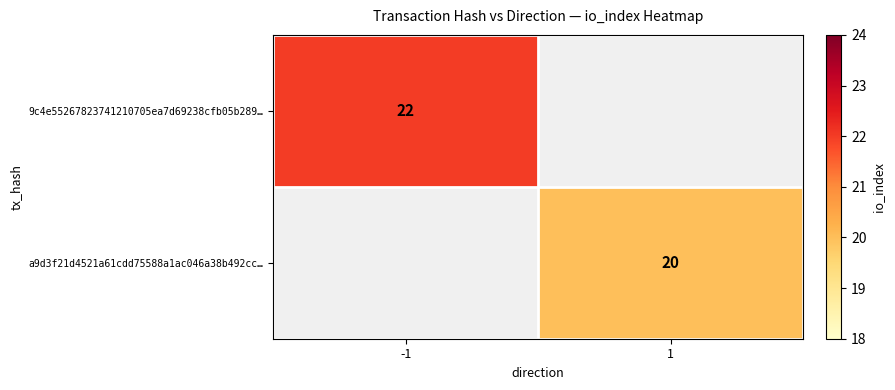

Which label corresponds to the largest value in the chart?

-1